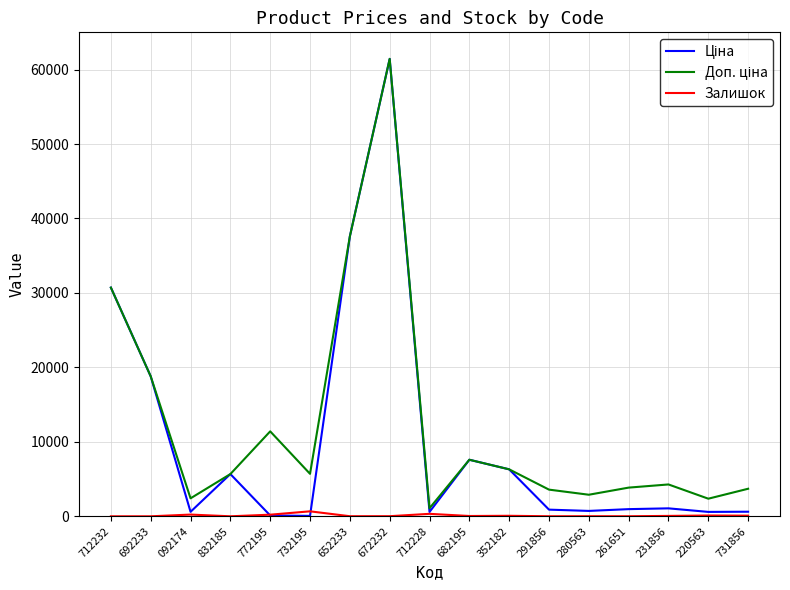

What is the maximum value shown in the chart?

61434.3